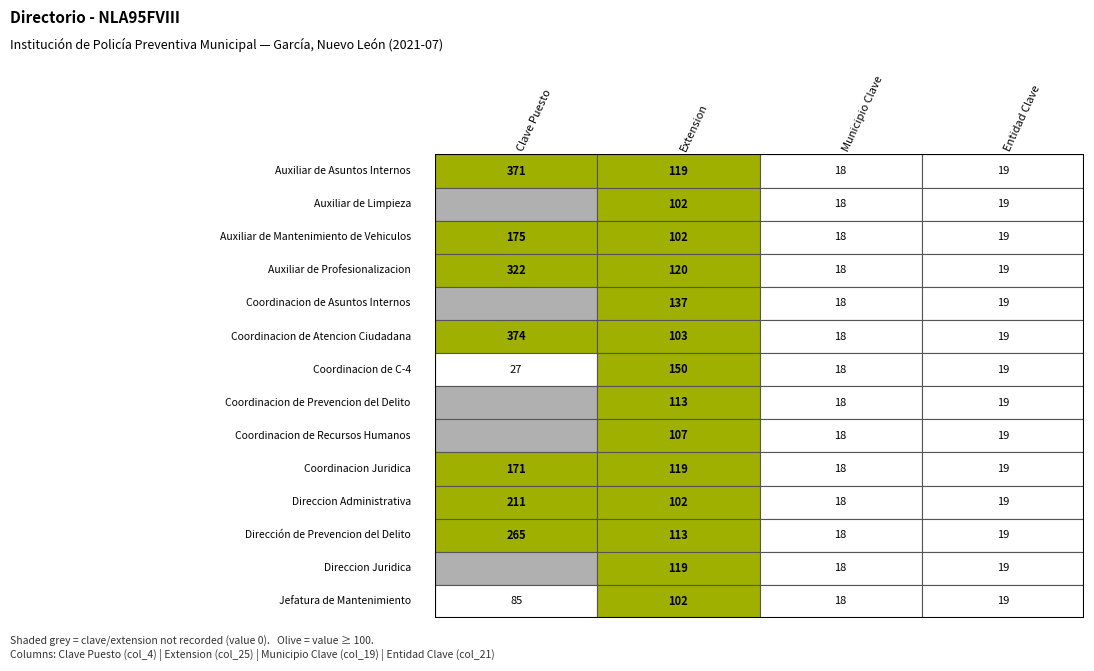

At how many categories does at least one series exceed 166?

1